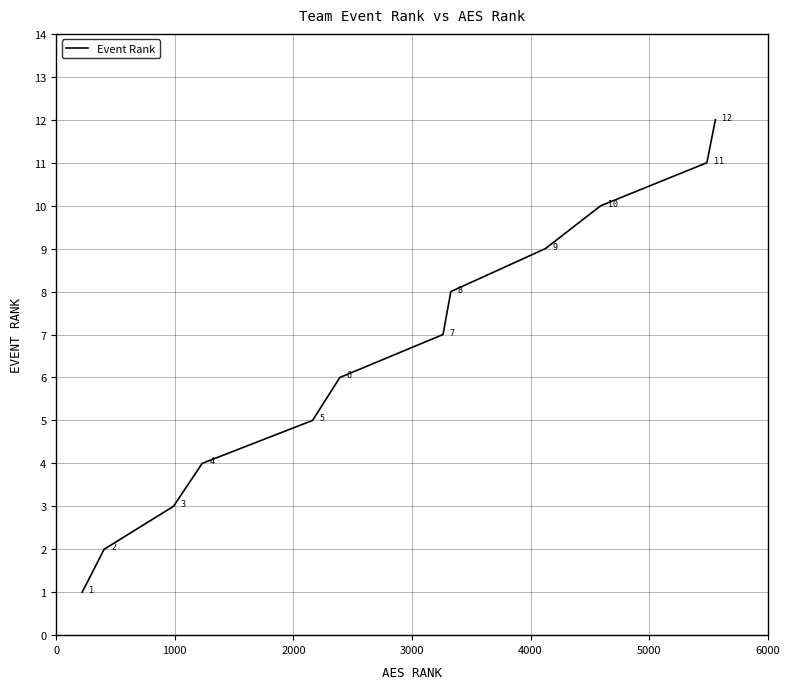

What is the maximum value shown in the chart?

12